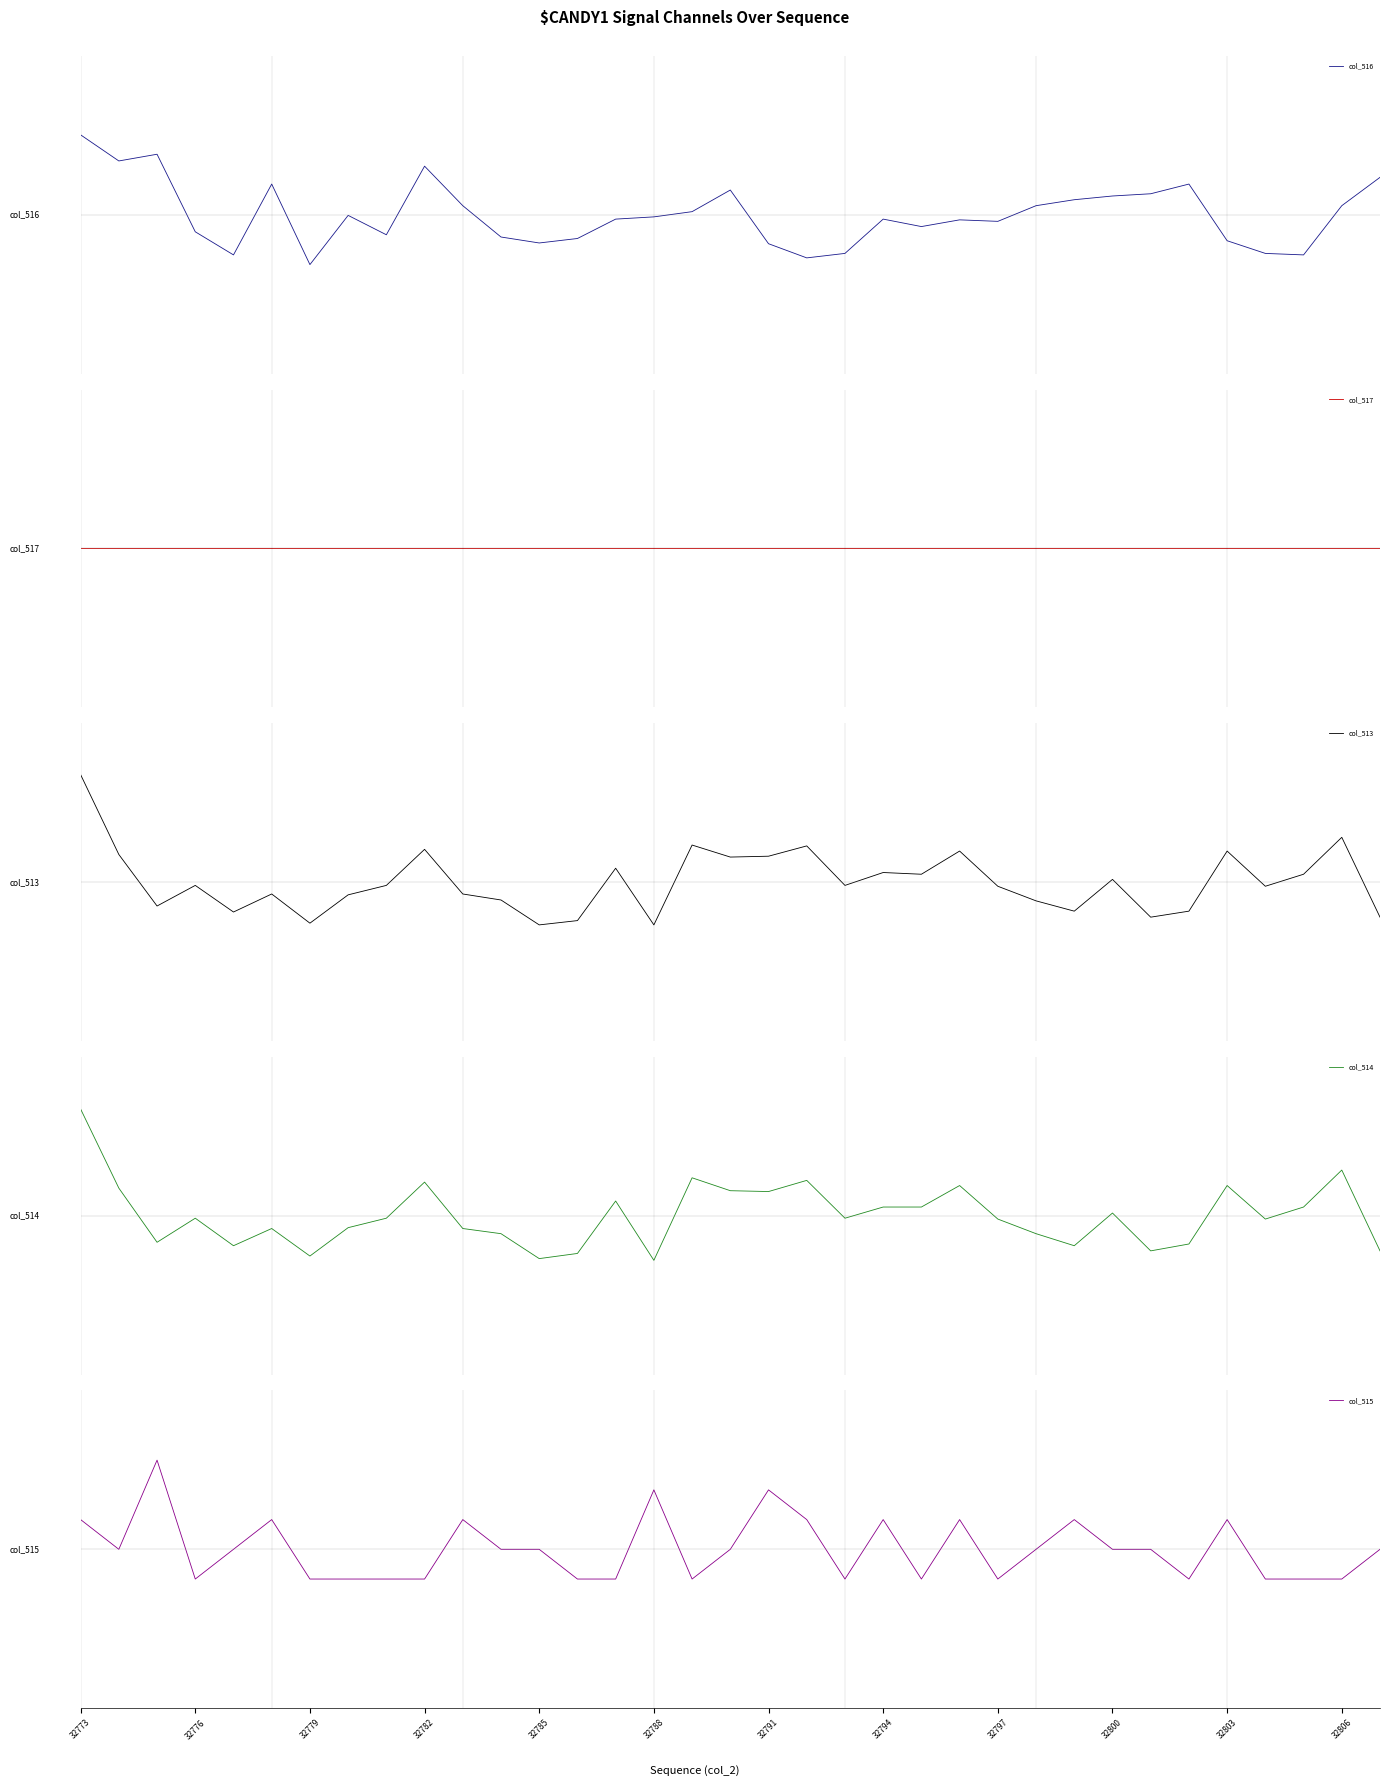

What is the difference between the col_516 values at 30 and 10?

1.1